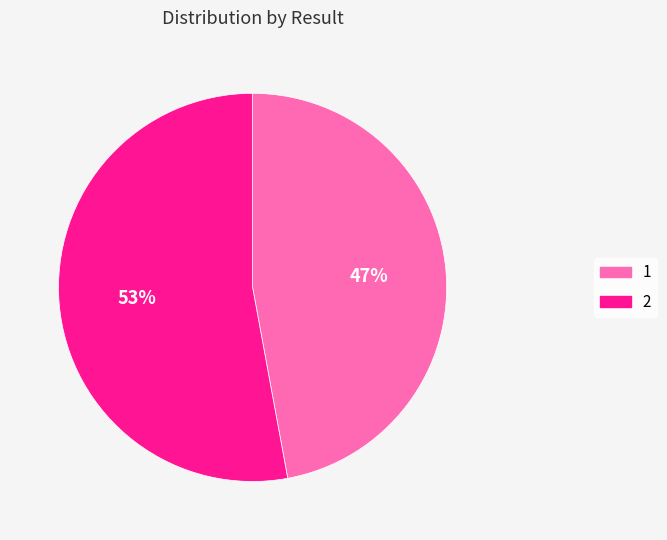

Do 1 and 2 together represent more than half of the pie?

Yes